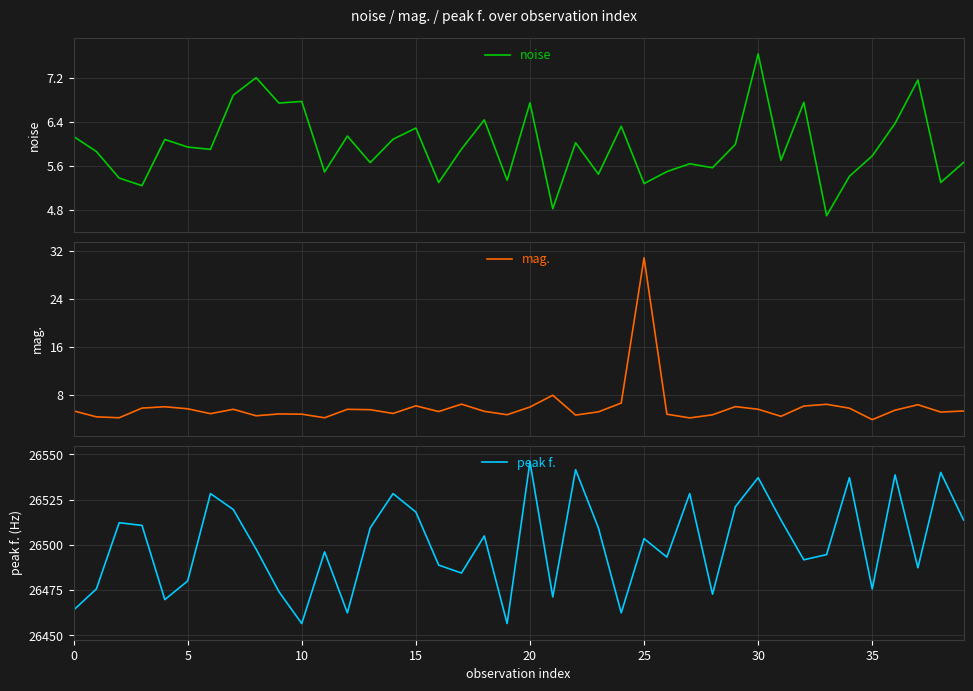

At which label does peak f. reach its peak?

20